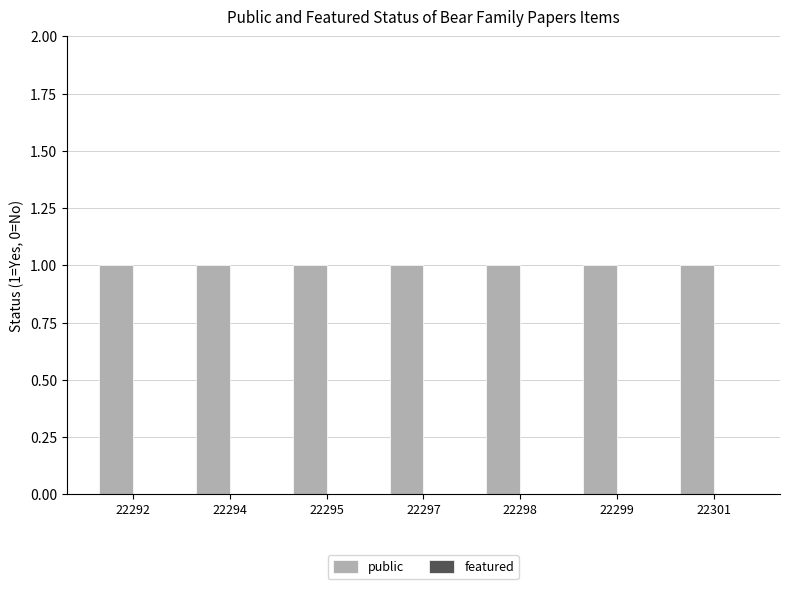

What is the value of the public bar at the 4th from the left?

1